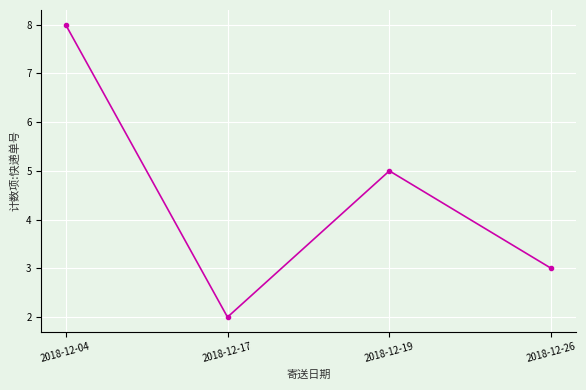

How many lines are shown in the chart?

1